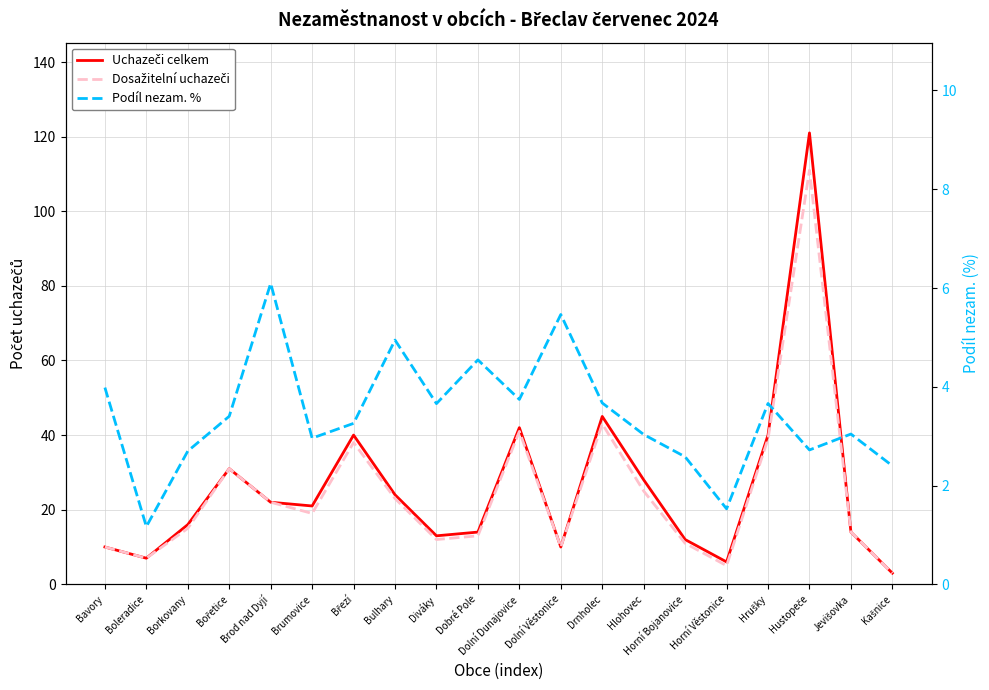

Rank the series at Hlohovec from lowest to highest value.

Podíl nezam. %, Dosažitelní uchazeči, Uchazeči celkem